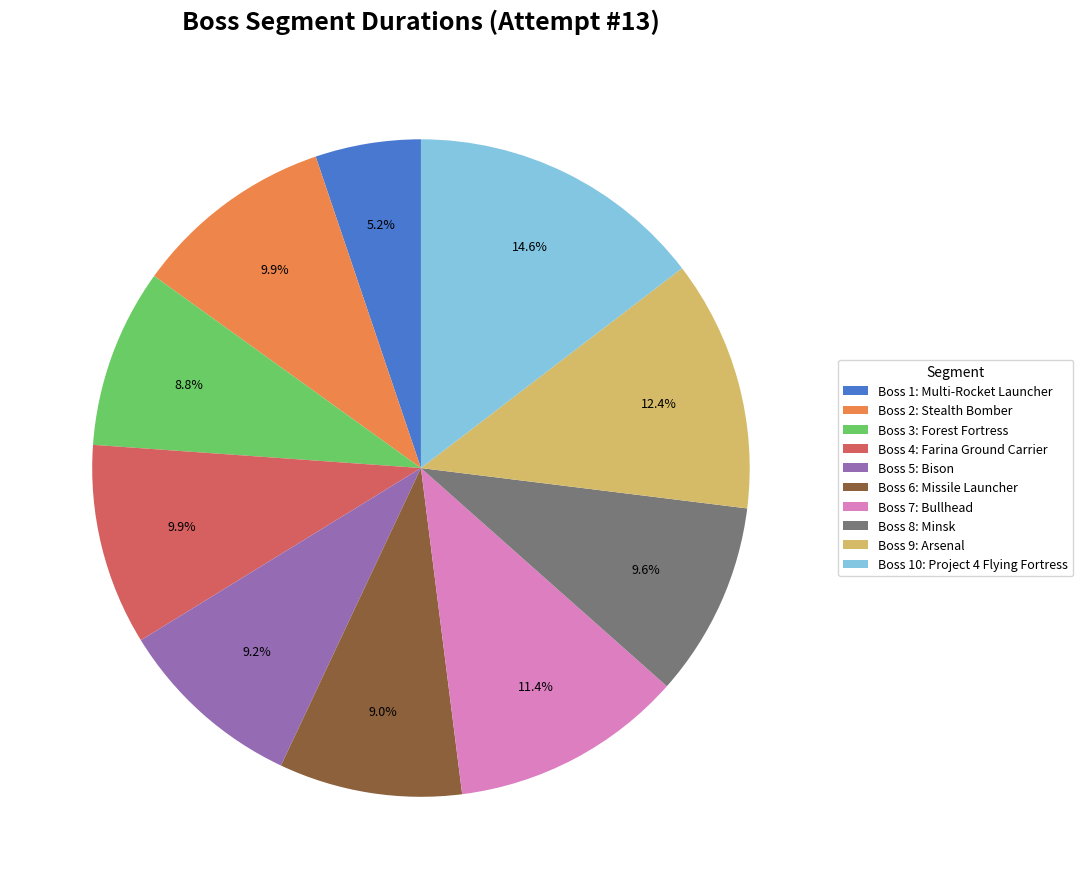

What percentage is the Boss 2: Stealth Bomber slice, to the nearest percent?

10%